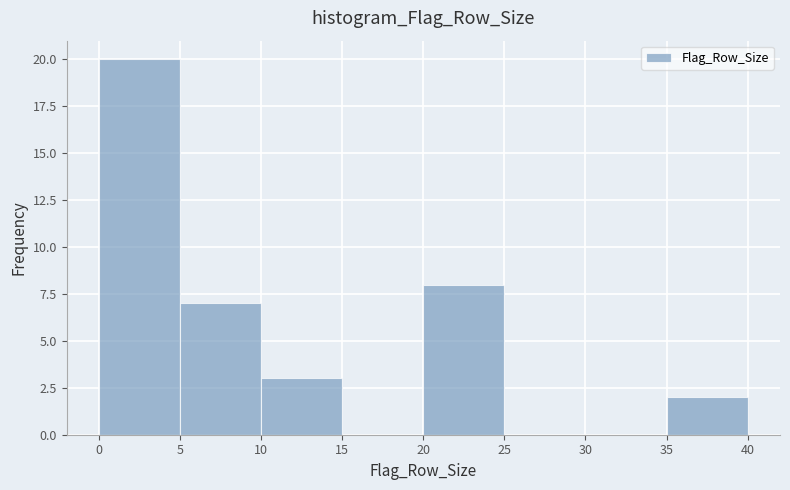

How tall is the bar that spans 10 to 15 on the x-axis? The values are not printed on the chart, so give them approximately, as read against the axis.

3